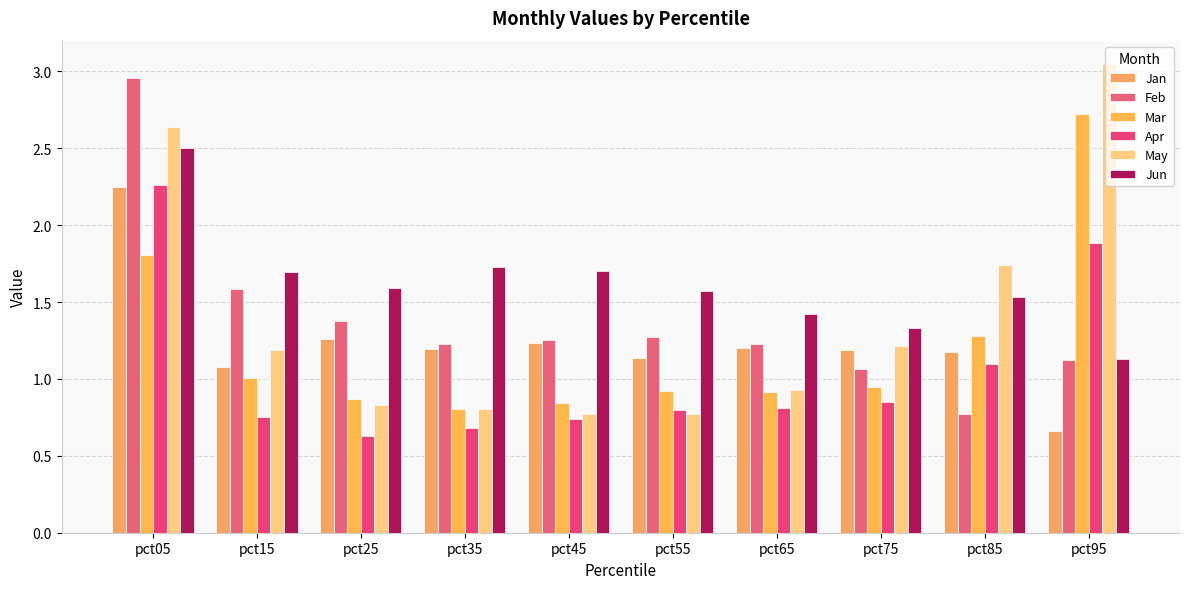

How many data points in Jan are less than 1?

1